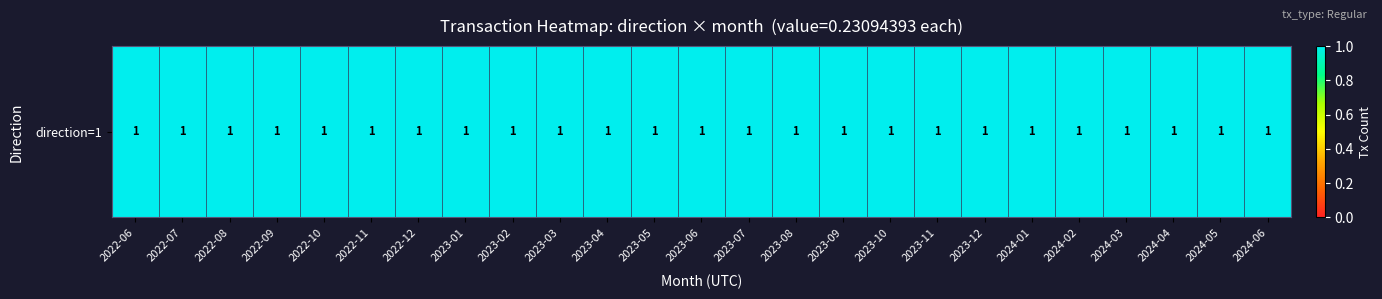

Is the value of 2023-May at 11 greater than the value of 2022-Apr at 4?

No